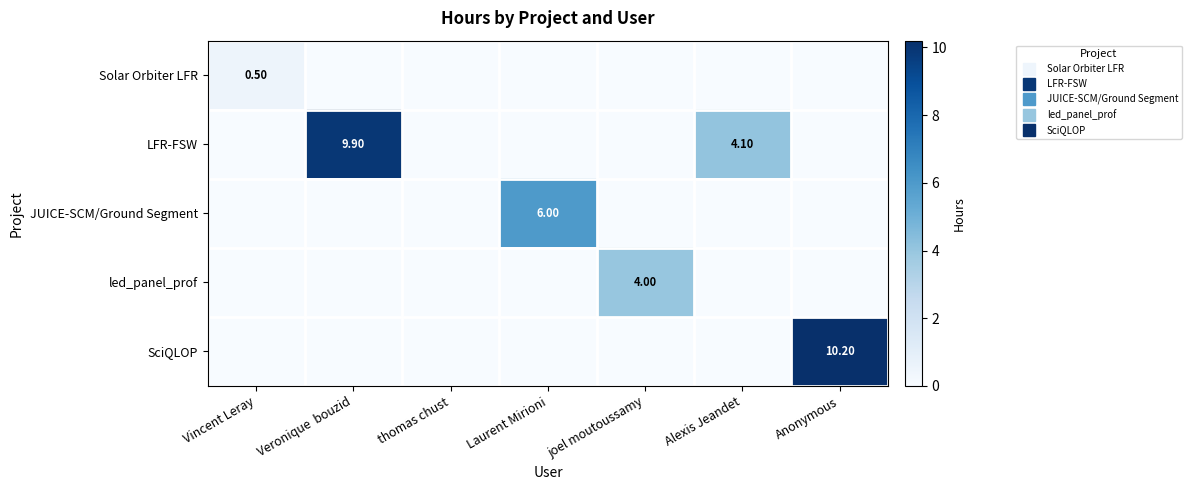

Which series has the largest total across all categories?

LFR-FSW